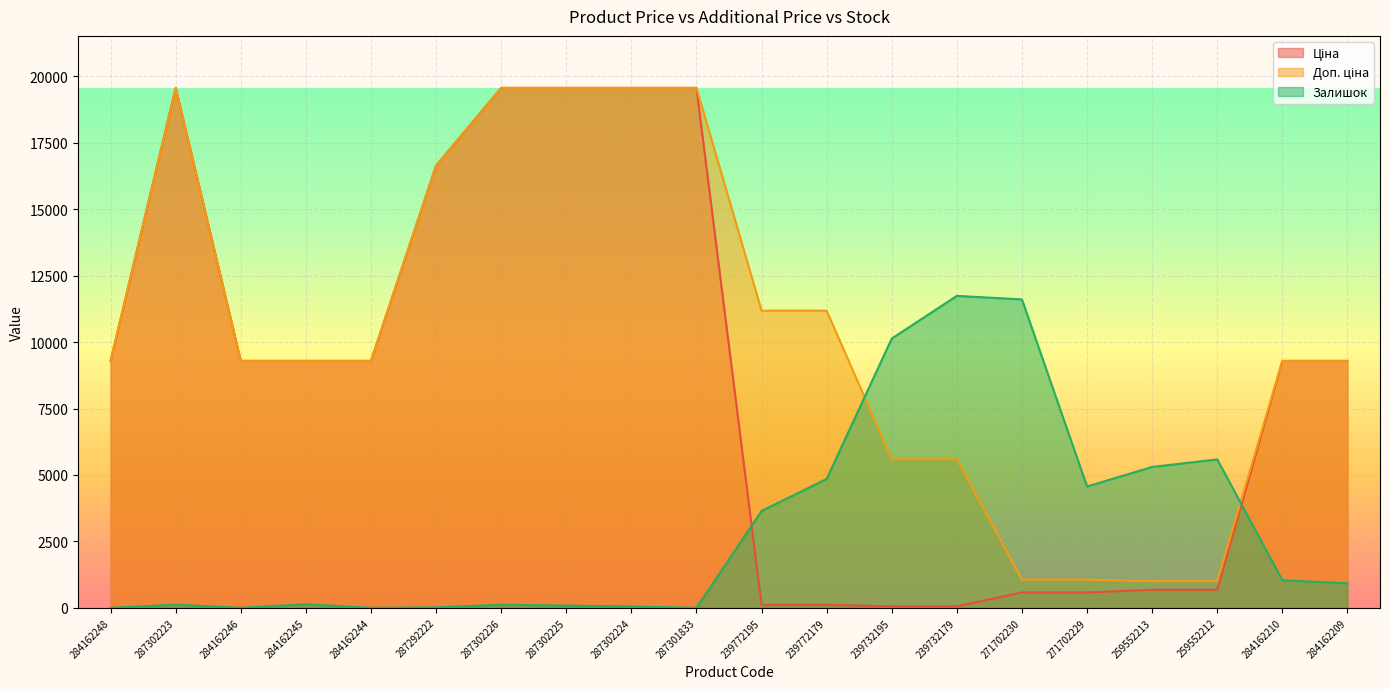

What is the value of the Ціна point at the 19th from the left?

9290.5